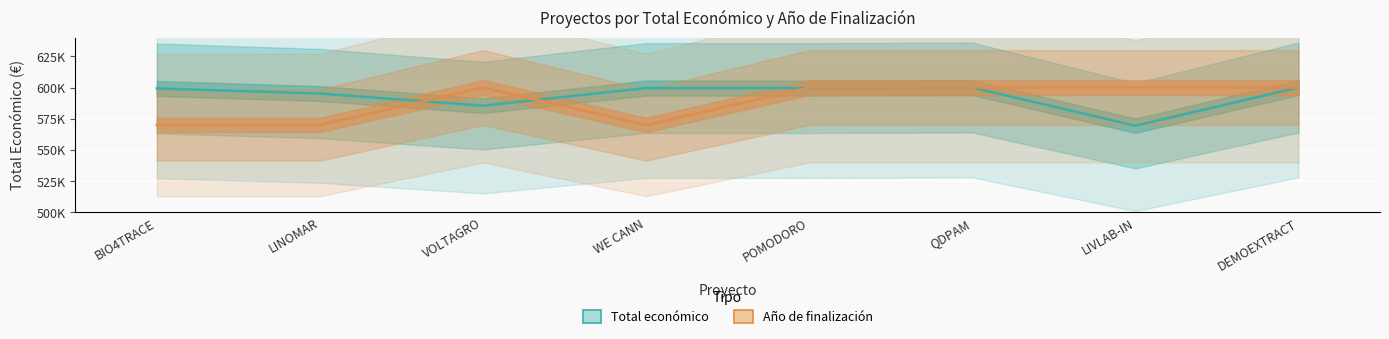

What is the difference between the highest and lowest values at LIVLAB-IN?

30584